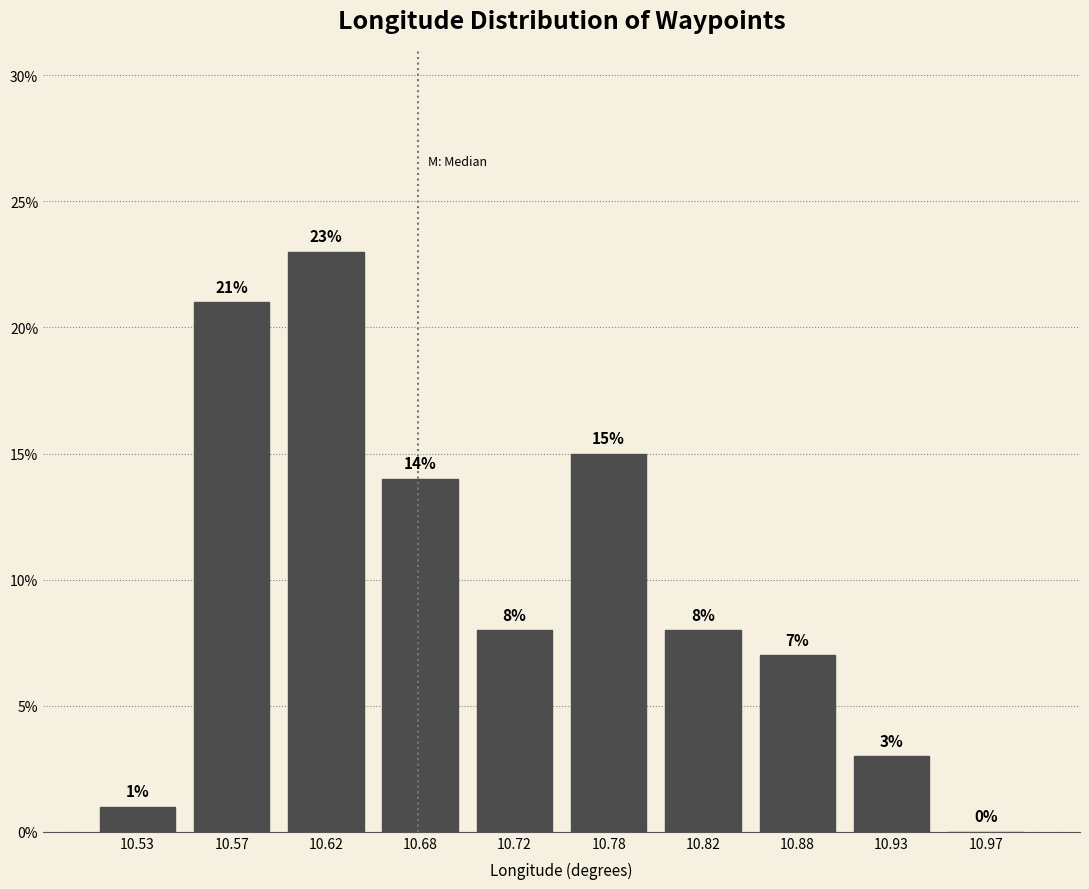

Reading left to right, transcribe this chart: for each bar, give the range it covers on the x-axis and its height.

10.50 to 10.55: 1
10.55 to 10.60: 21
10.60 to 10.65: 23
10.65 to 10.70: 14
10.70 to 10.75: 8
10.75 to 10.80: 15
10.80 to 10.85: 8
10.85 to 10.90: 7
10.90 to 10.95: 3
10.95 to 11.00: 0